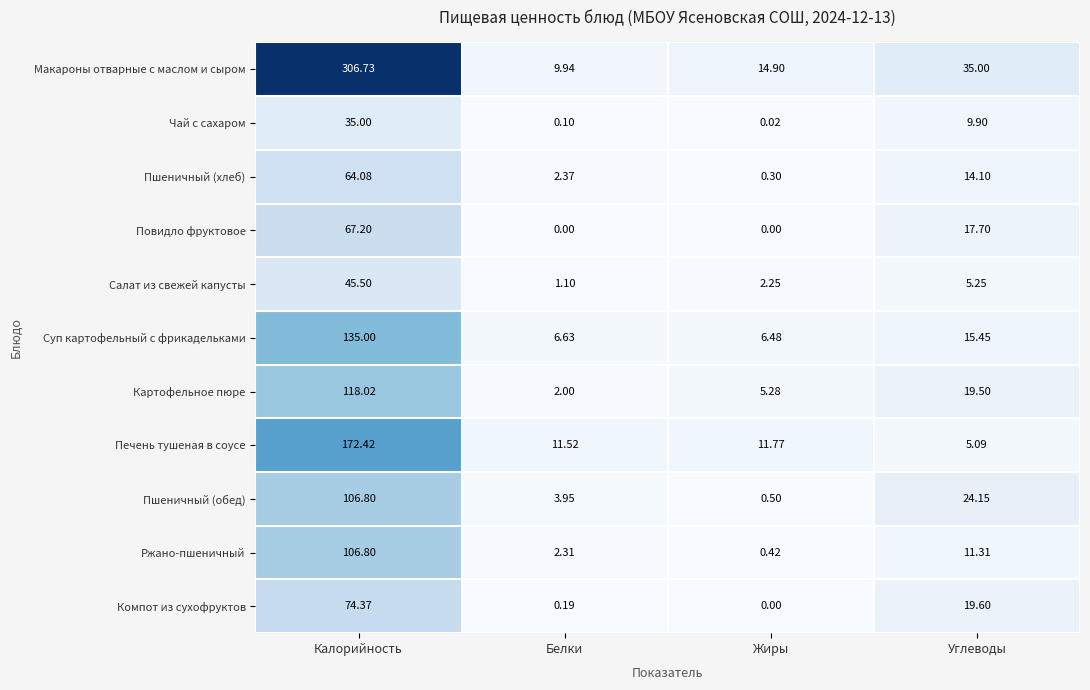

List the labels in order of Салат из свежей капусты value, largest first.

Калорийность, Углеводы, Жиры, Белки